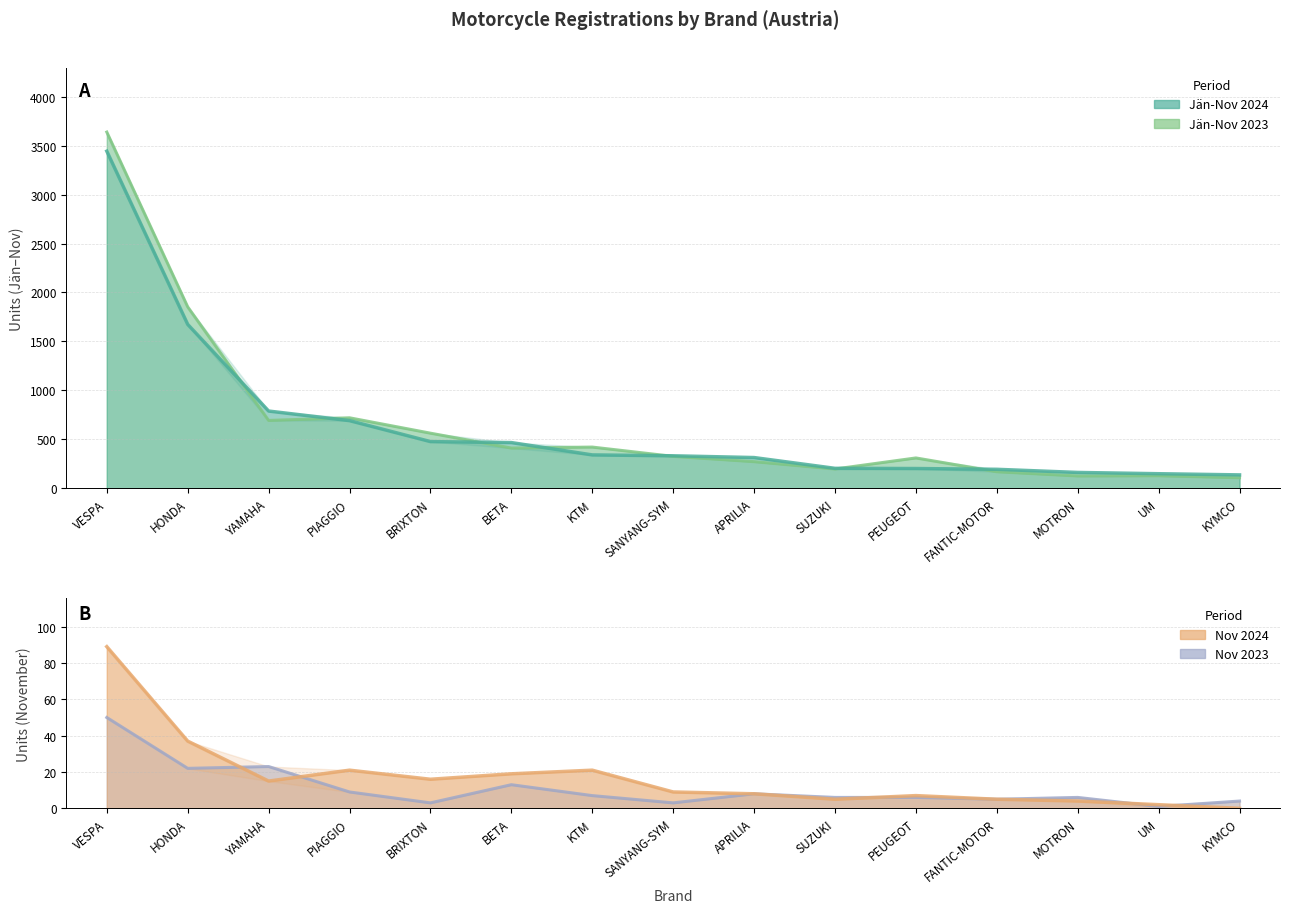

Where is Nov 2024 nearest to the value 44?

HONDA